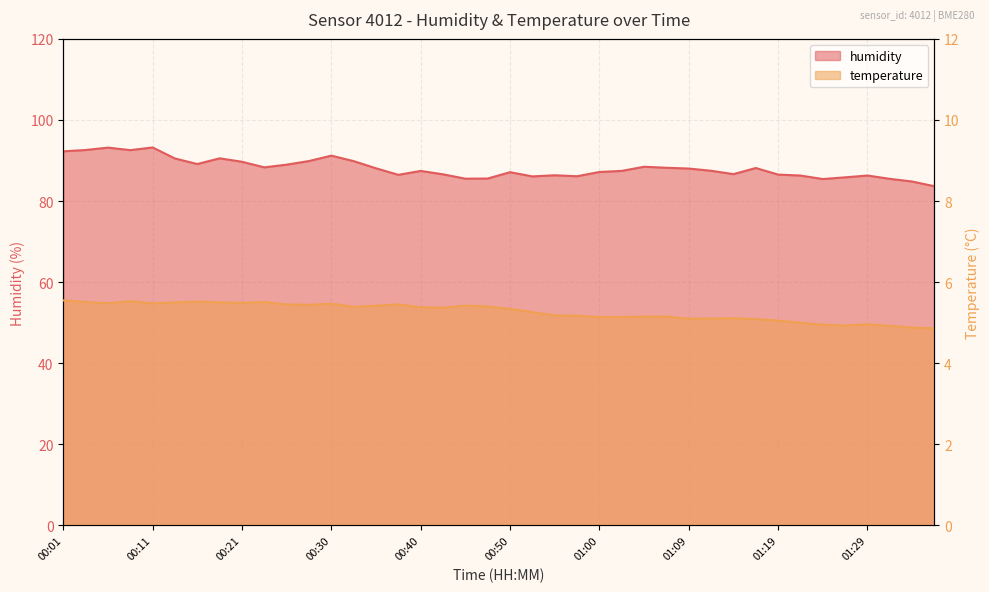

At which category is the sum across all series the highest?

00:11